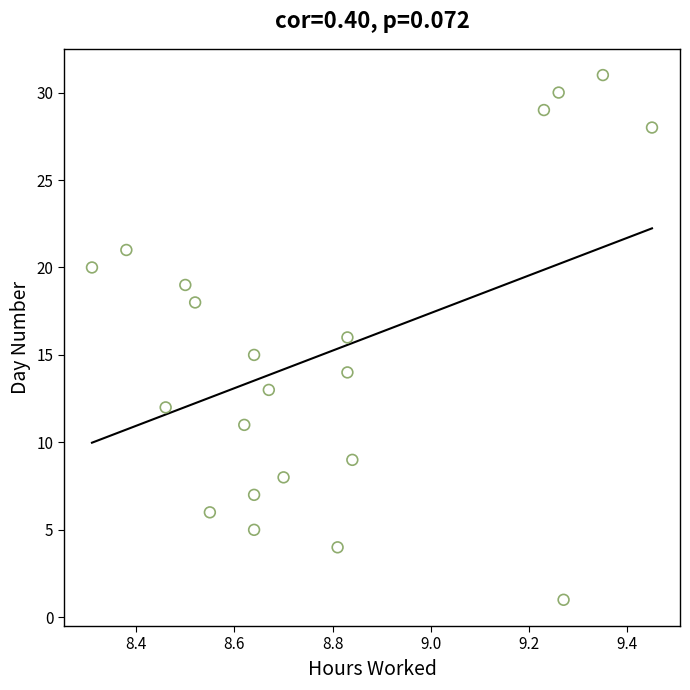

What is the range of Y values (max minus min)?

30